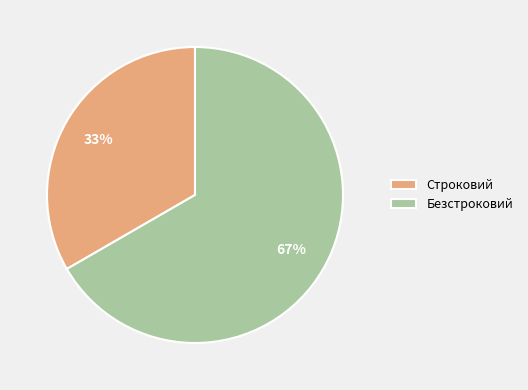

What is the smallest slice in the pie chart?

Строковий